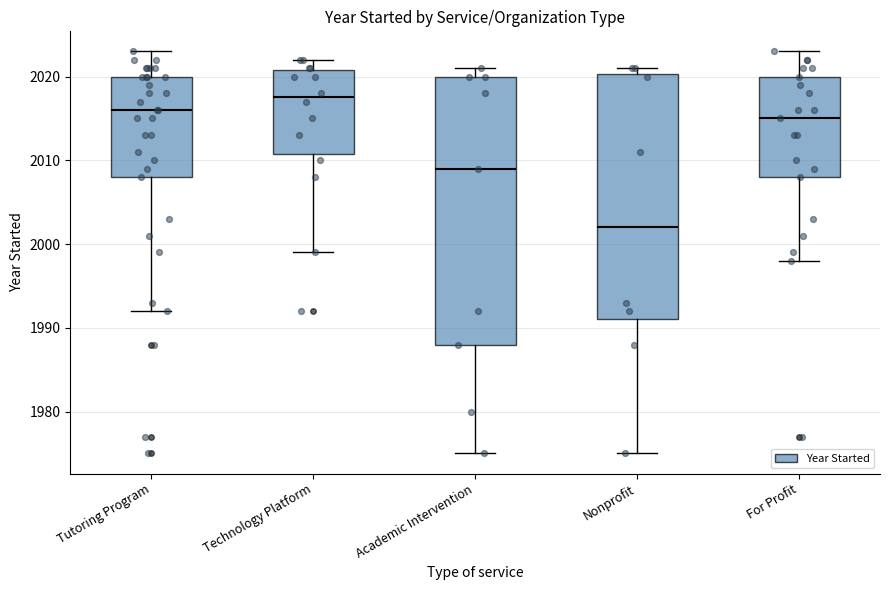

Where does the lower whisker of the box for Technology Platform end on the y-axis? The values are not printed on the chart, so give them approximately, as read against the axis.

1999